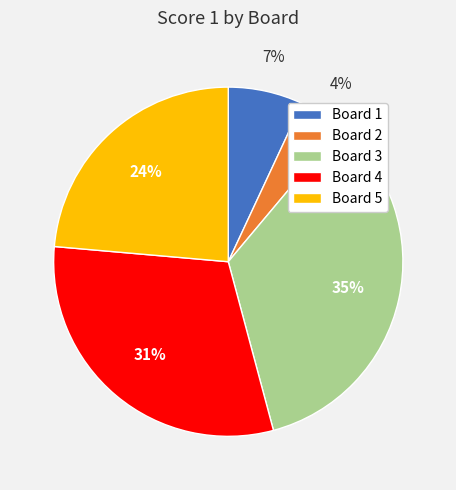

How many slices are in this pie chart?

5